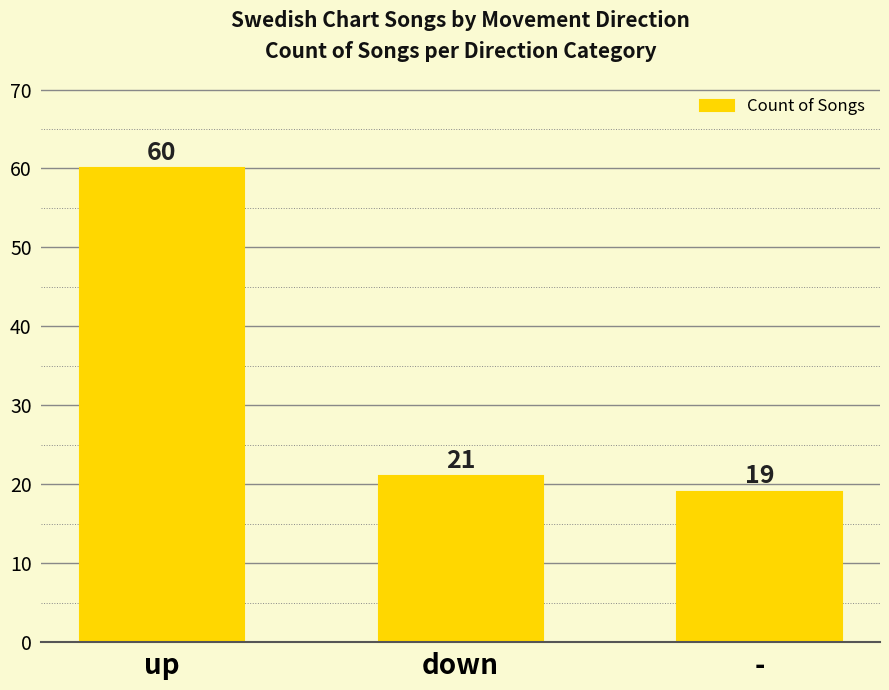

Which label corresponds to the largest value in the chart?

up